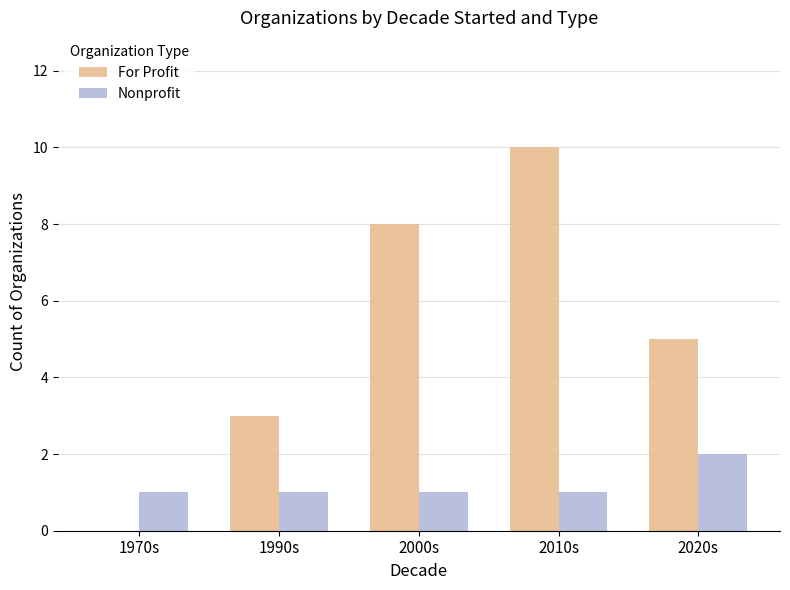

Are the bars grouped side by side (vs. stacked)?

Yes